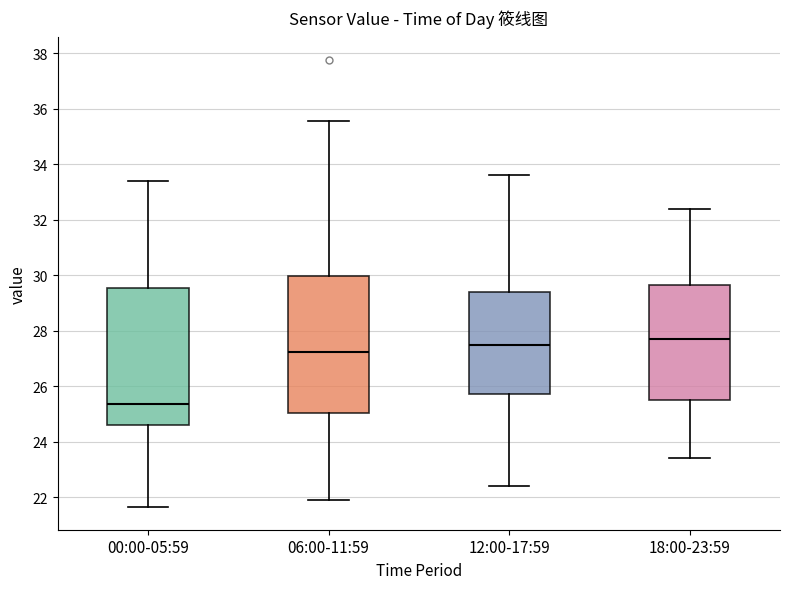

Where does the upper whisker of the box for 18:00-23:59 end on the y-axis? The values are not printed on the chart, so give them approximately, as read against the axis.

32.4